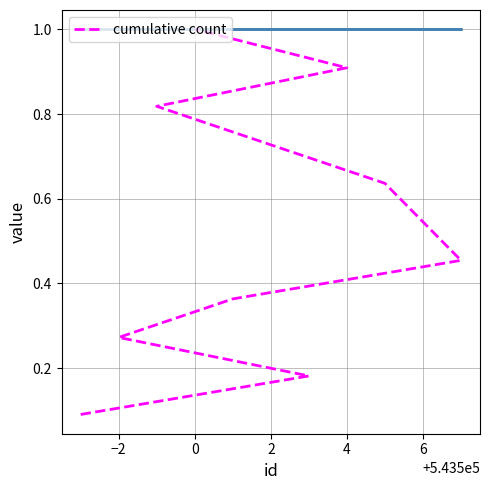

Is this an area chart (filled region under the line)?

No